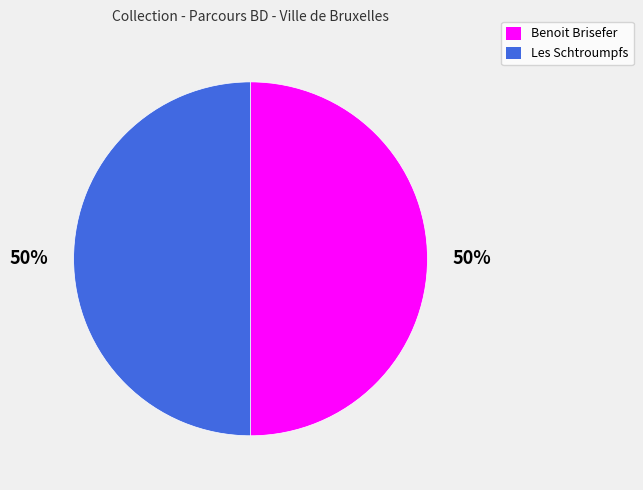

To the nearest percent, what percentage of the pie is Benoit Brisefer?

50%